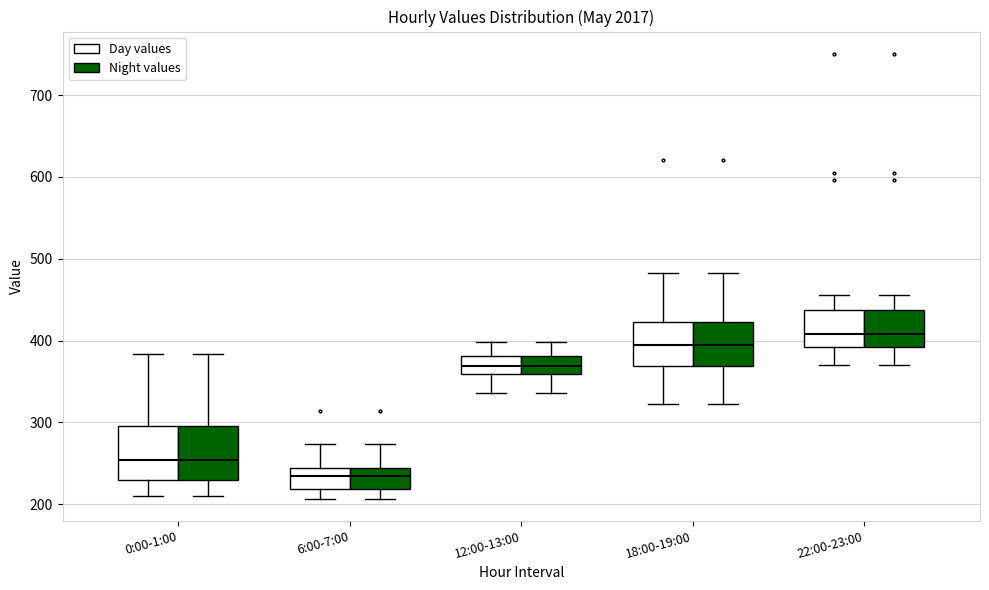

Reading left to right, transcribe this box plot: for each box, give where its median line is, the range the box spans, and where its two whiskers end, as read against the y-axis. The values are not printed on the chart, so give them approximately, as read against the axis.

0:00-1:00 (Day values): median 250, box 230 to 300, whiskers 210 to 380
0:00-1:00 (Night values): median 250, box 230 to 300, whiskers 210 to 380
6:00-7:00 (Day values): median 230, box 220 to 240, whiskers 210 to 270
6:00-7:00 (Night values): median 230, box 220 to 240, whiskers 210 to 270
12:00-13:00 (Day values): median 370, box 360 to 380, whiskers 340 to 400
12:00-13:00 (Night values): median 370, box 360 to 380, whiskers 340 to 400
18:00-19:00 (Day values): median 390, box 370 to 420, whiskers 320 to 480
18:00-19:00 (Night values): median 390, box 370 to 420, whiskers 320 to 480
22:00-23:00 (Day values): median 410, box 390 to 440, whiskers 370 to 460
22:00-23:00 (Night values): median 410, box 390 to 440, whiskers 370 to 460